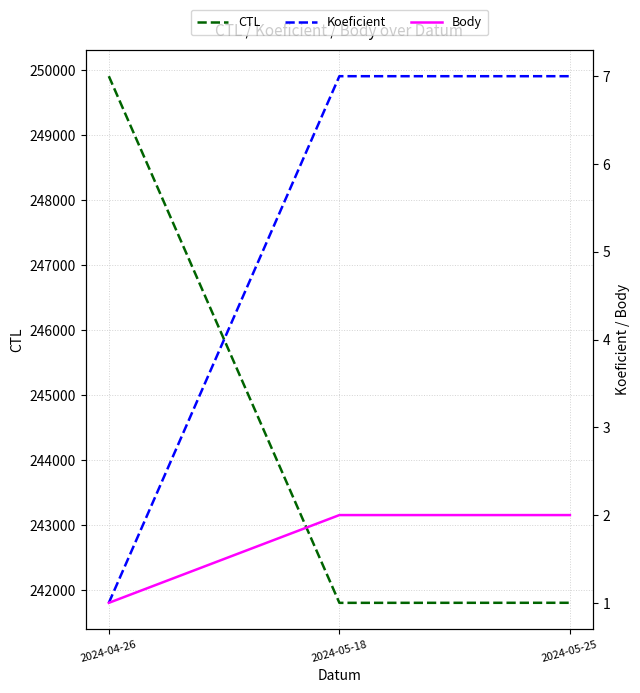

Reading left to right, extract all data points from this chart.

CTL: 2024-04-26=249907	2024-05-18=241802	2024-05-25=241803
Koeficient: 2024-04-26=1	2024-05-18=7	2024-05-25=7
Body: 2024-04-26=1	2024-05-18=2	2024-05-25=2